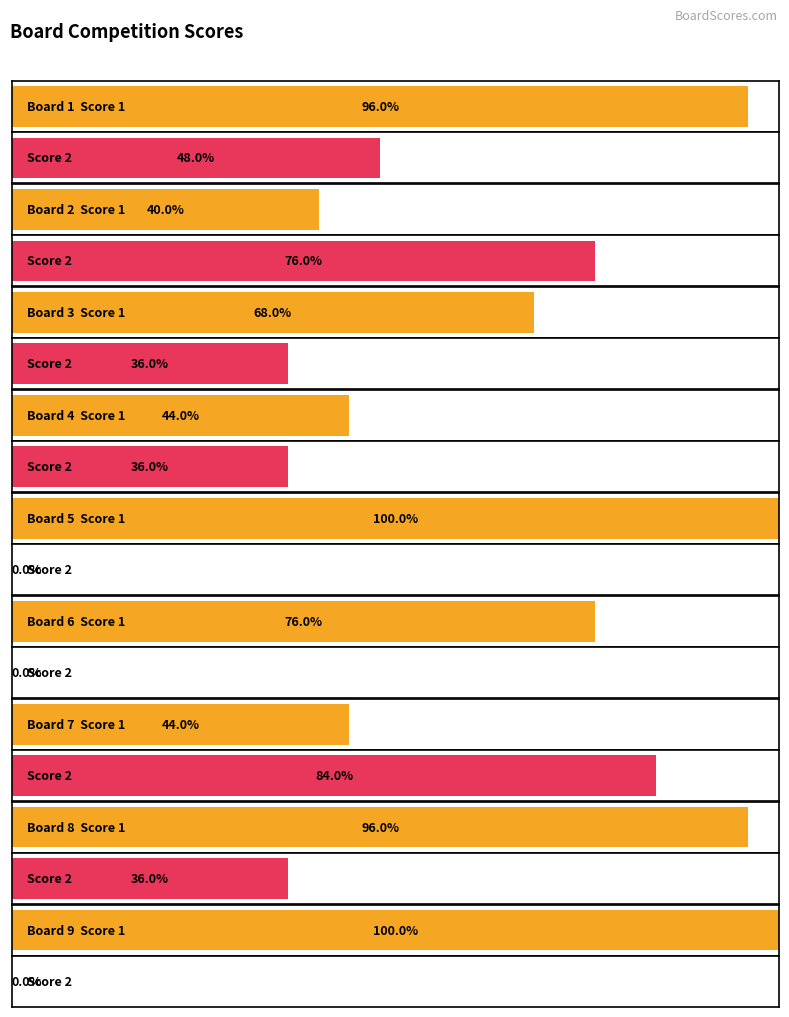

Count the number of data series in this chart.

2